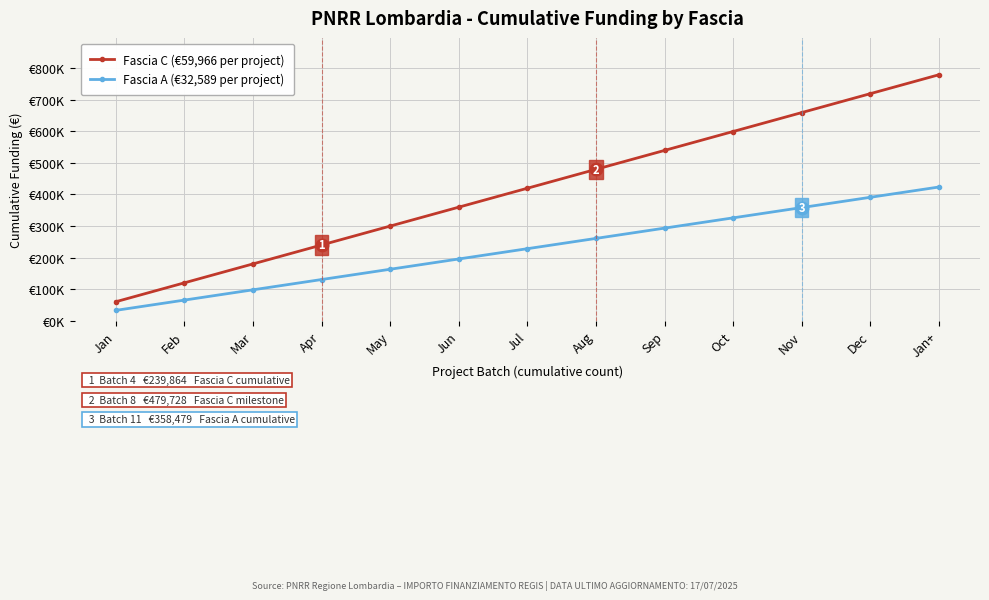

Which has a higher value, May or Jun?

Jun